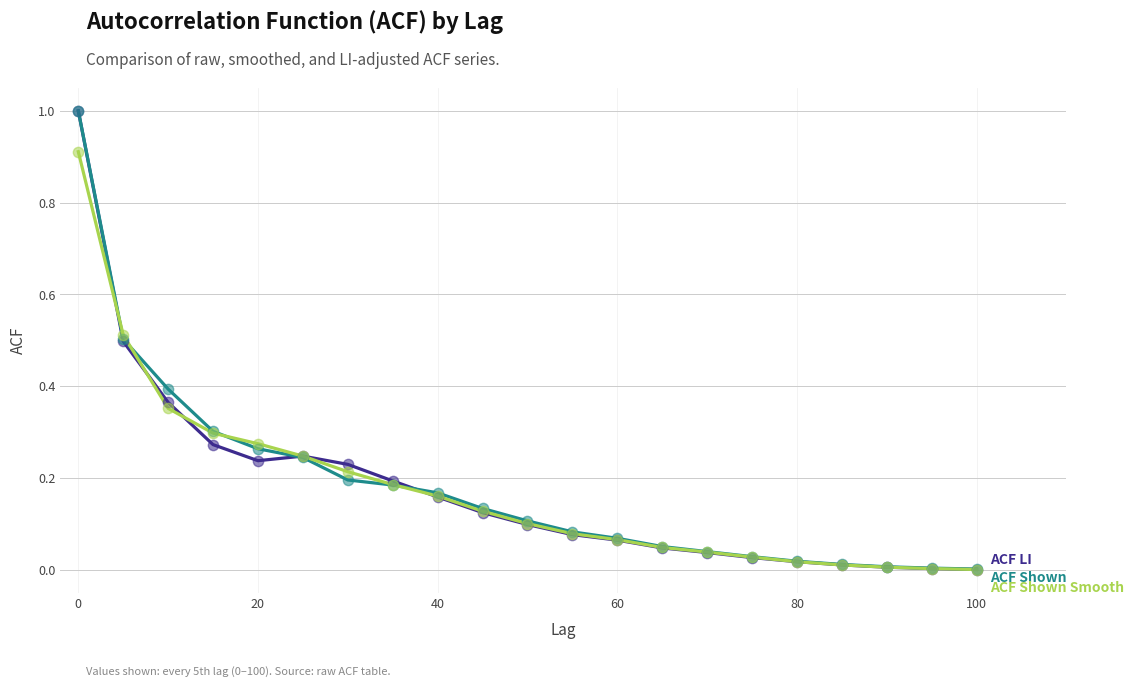

What is the greatest value displayed?

1.0